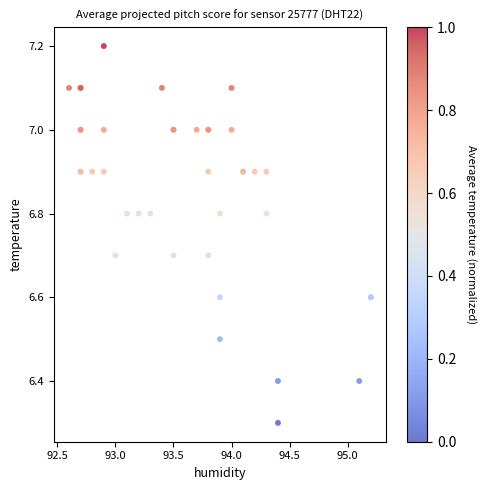

What Y value in the scatter plot is closest to 6?

6.3